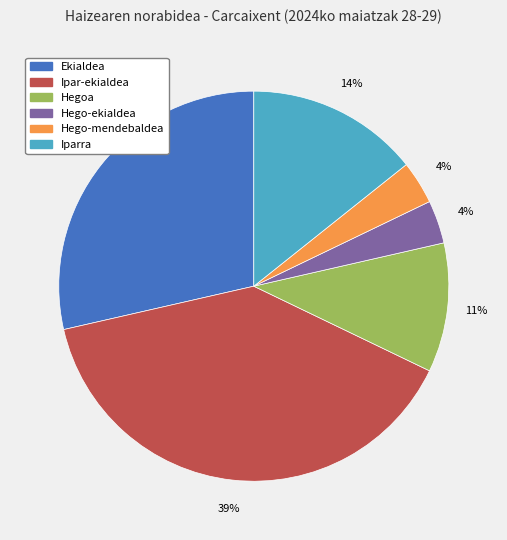

What percentage is the Ekialdea slice, to the nearest percent?

29%